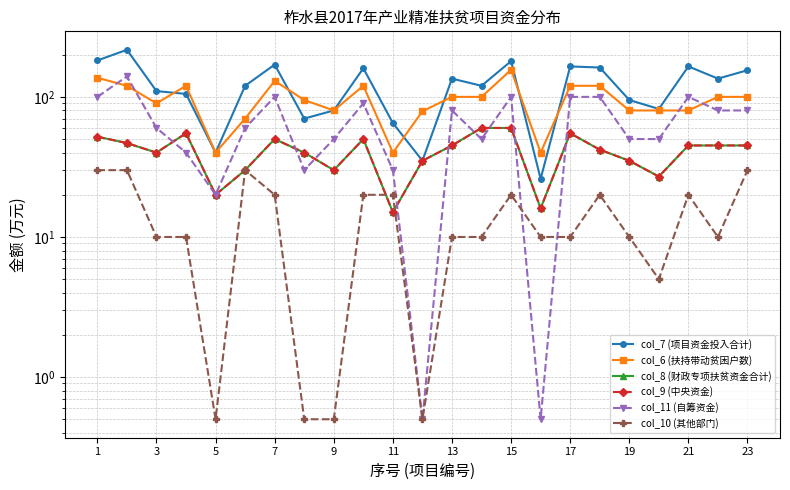

How many data points in col_10 (其他部门) are above 10?

10